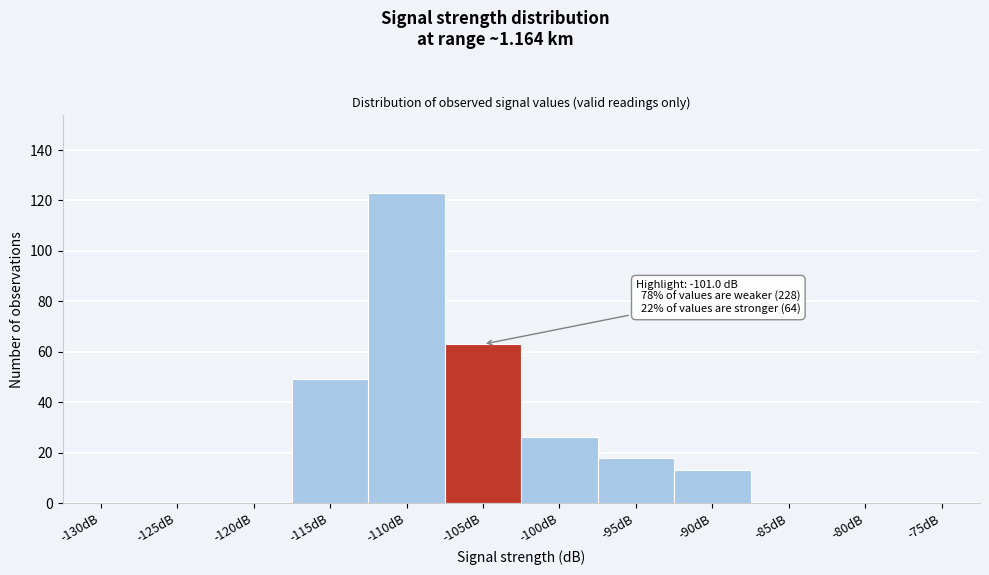

Reading left to right, transcribe all the data shown in this chart.

-130dB=0	-125dB=0	-120dB=0	-115dB=49	-110dB=123	-105dB=63	-100dB=26	-95dB=18	-90dB=13	-85dB=0	-80dB=0	-75dB=0